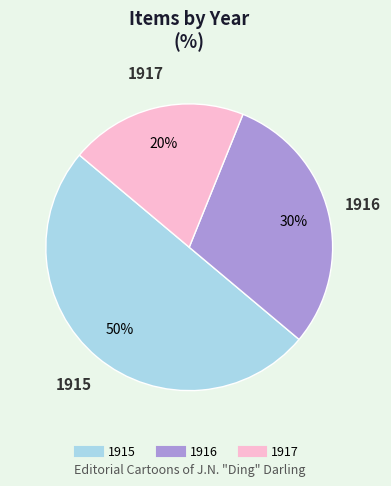

To the nearest percent, what is the average slice percentage?

33%